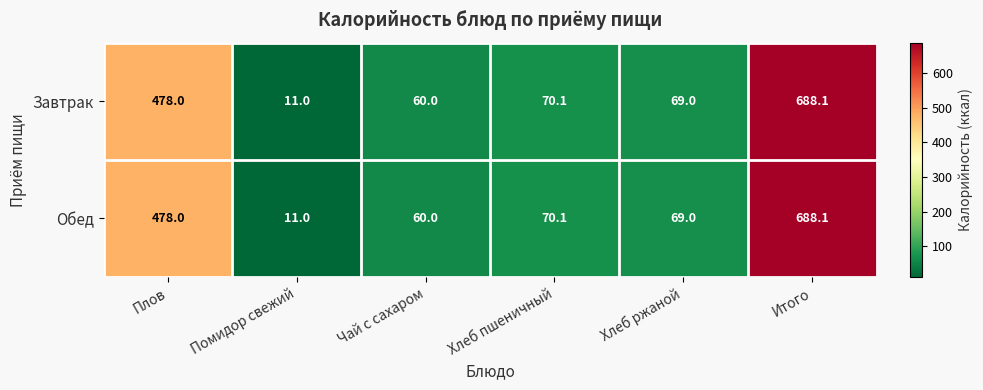

Reading right to left, extract all data points from this chart.

Завтрак: 688.1	69.0	70.1	60.0	11.0	478.0
Обед: 688.1	69.0	70.1	60.0	11.0	478.0